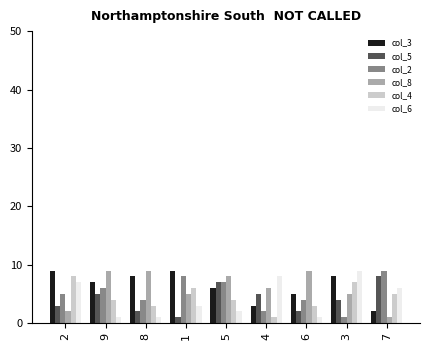

The value of col_3 at 6 is 1. True or false?

False